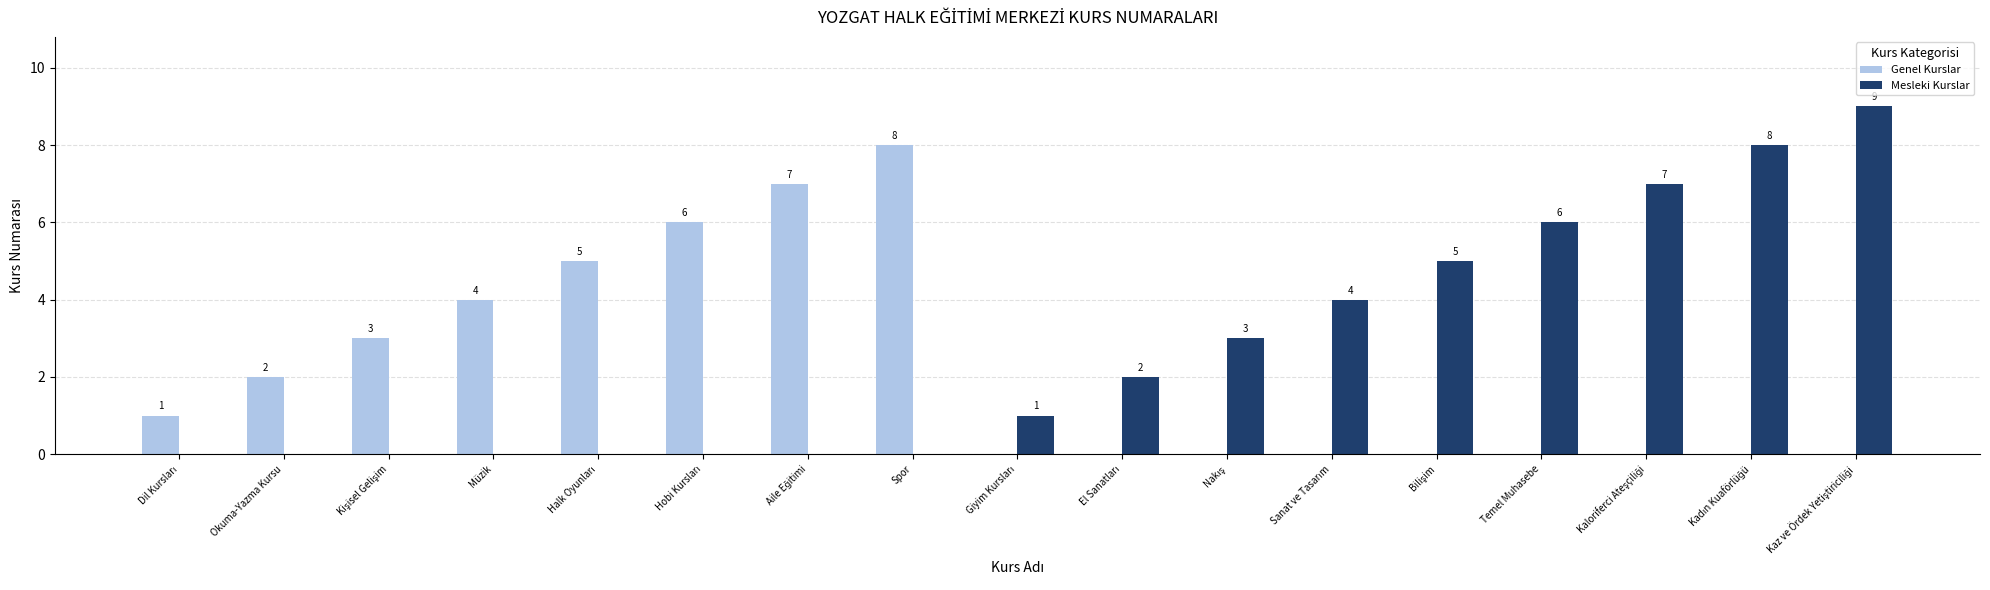

Reading left to right, transcribe all the data shown in this chart.

Genel Kurslar: 1	2	3	4	5	6	7	8	0	0	0	0	0	0	0	0	0
Mesleki Kurslar: 0	0	0	0	0	0	0	0	1	2	3	4	5	6	7	8	9